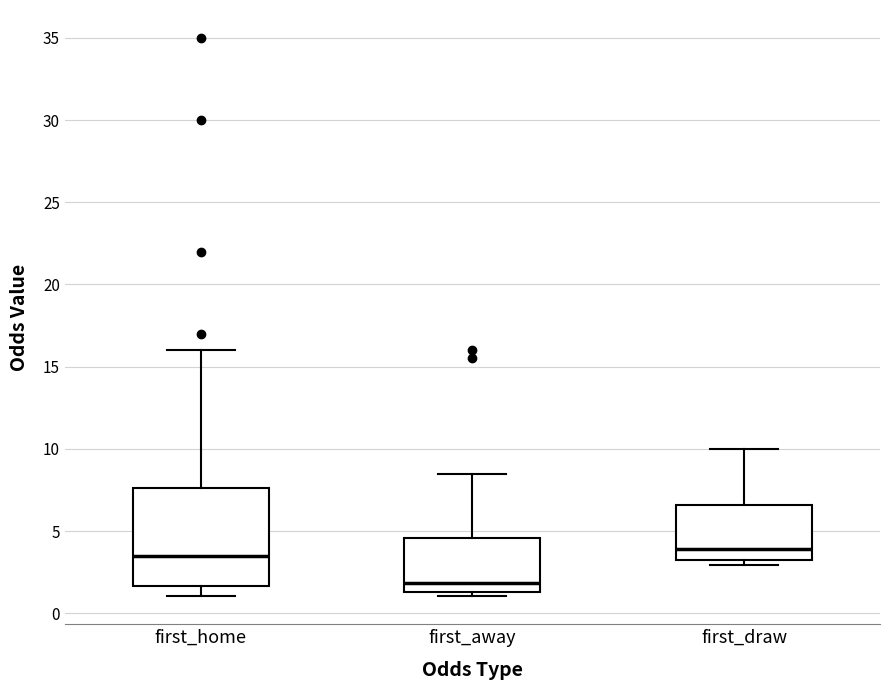

Where is the upper edge of the box for first_draw on the y-axis? The values are not printed on the chart, so give them approximately, as read against the axis.

6.5